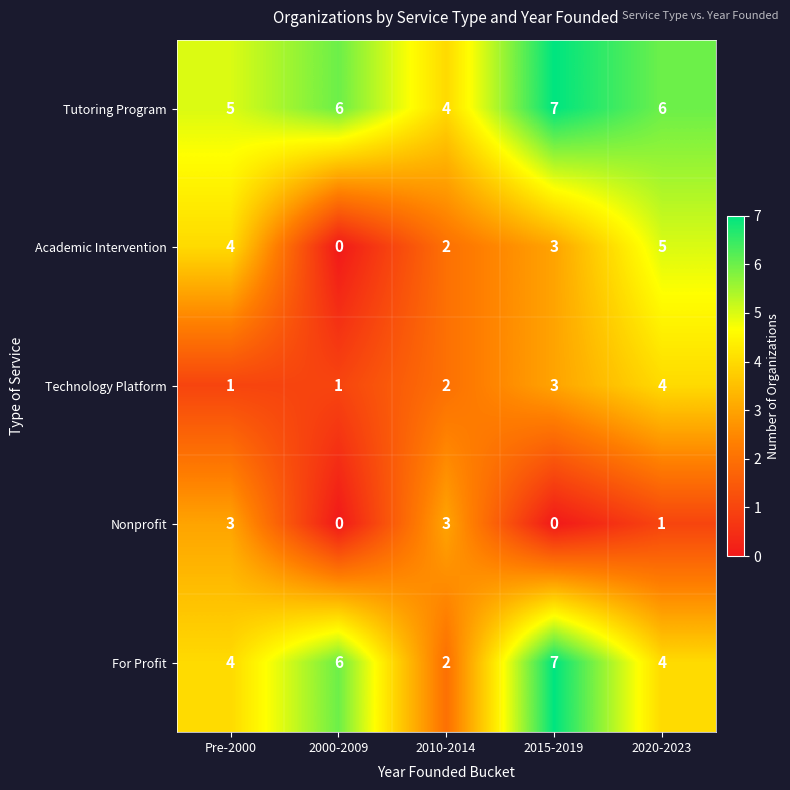

What is the average value of the For Profit series?

5